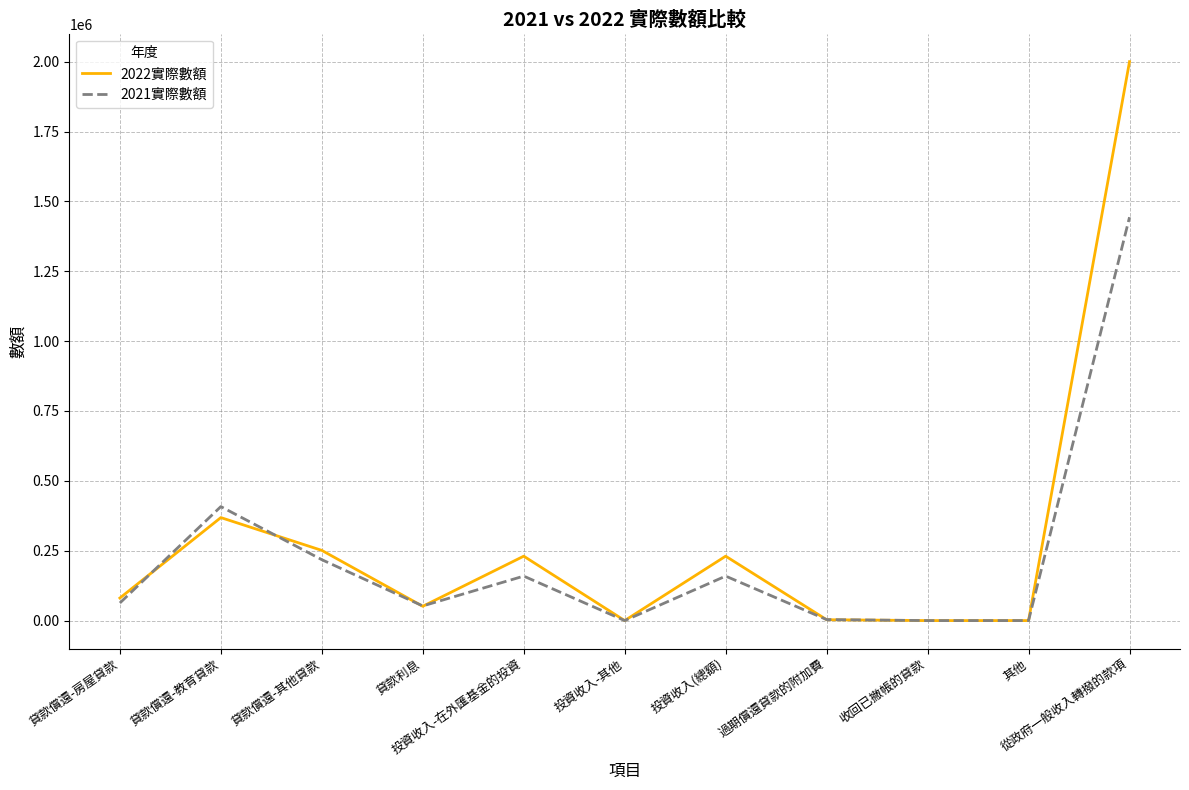

Which series has the widest spread of values?

2022實際數額